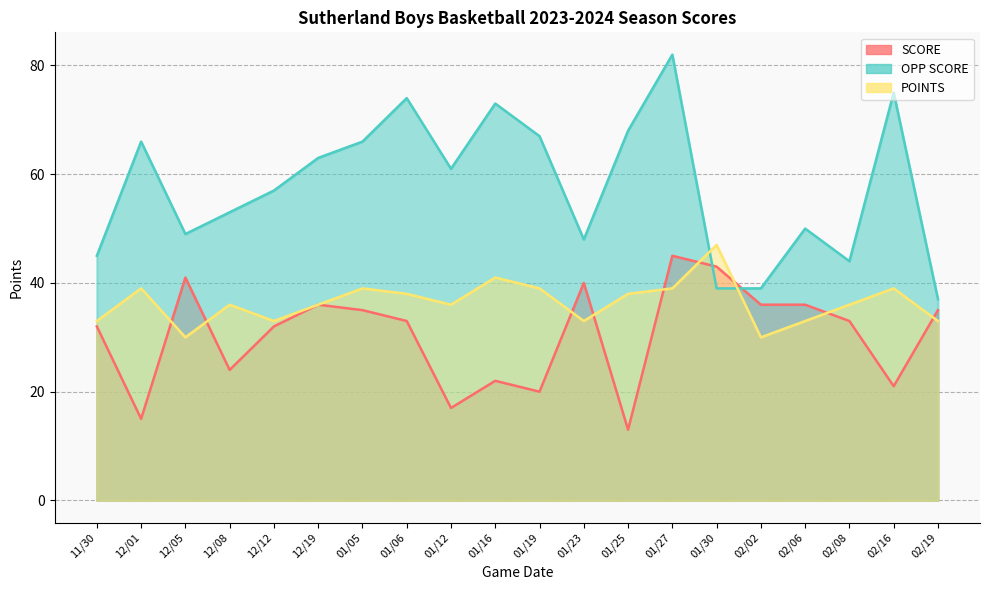

Where does the SCORE series first go above 33?

12/05